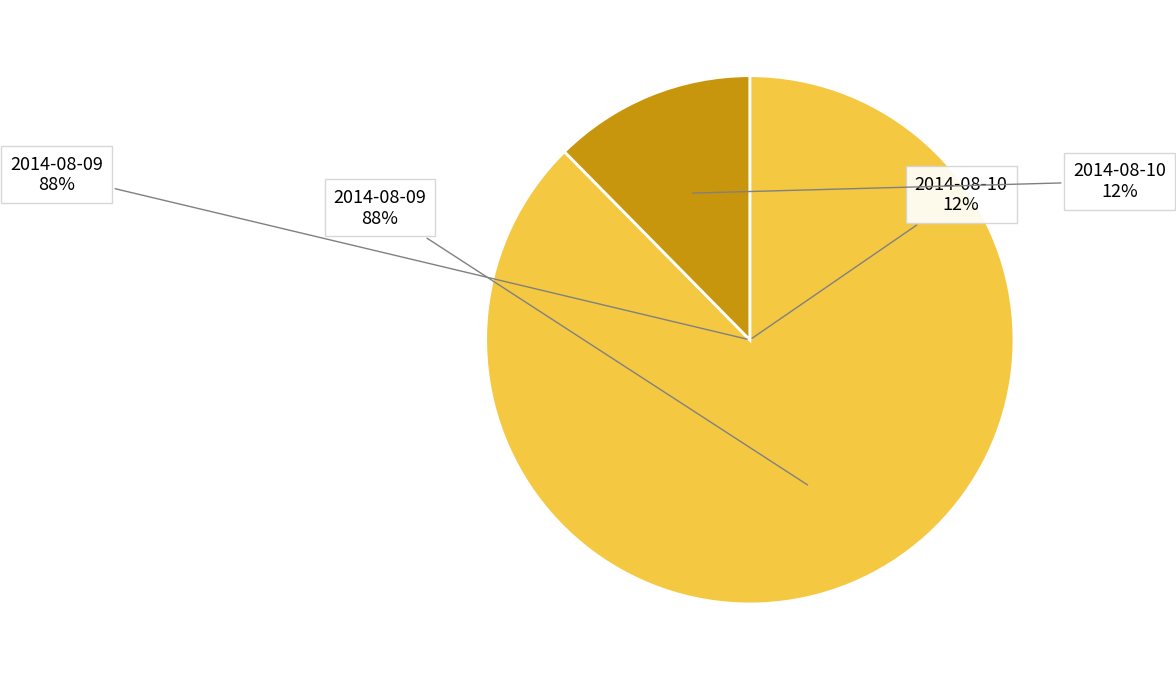

To the nearest percent, what portion does 2014-08-09 represent?

88%